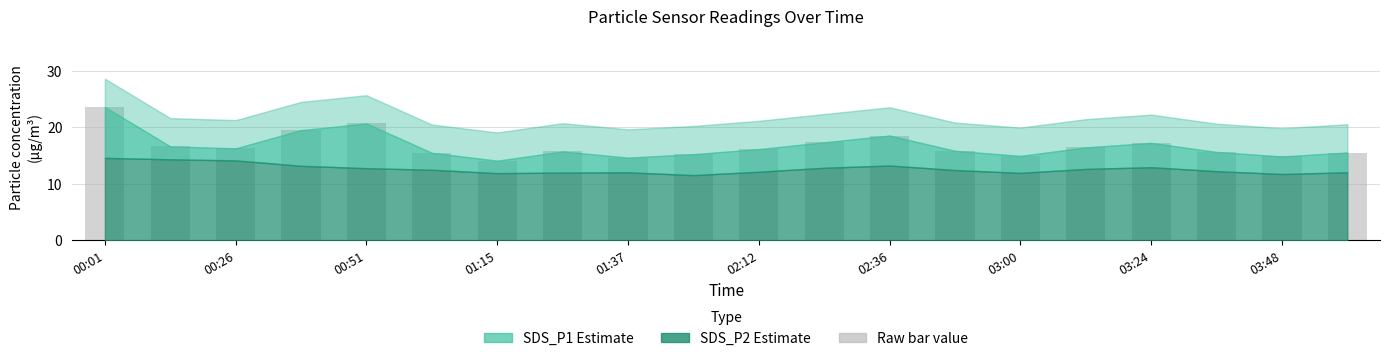

What is the greatest value displayed?

23.6